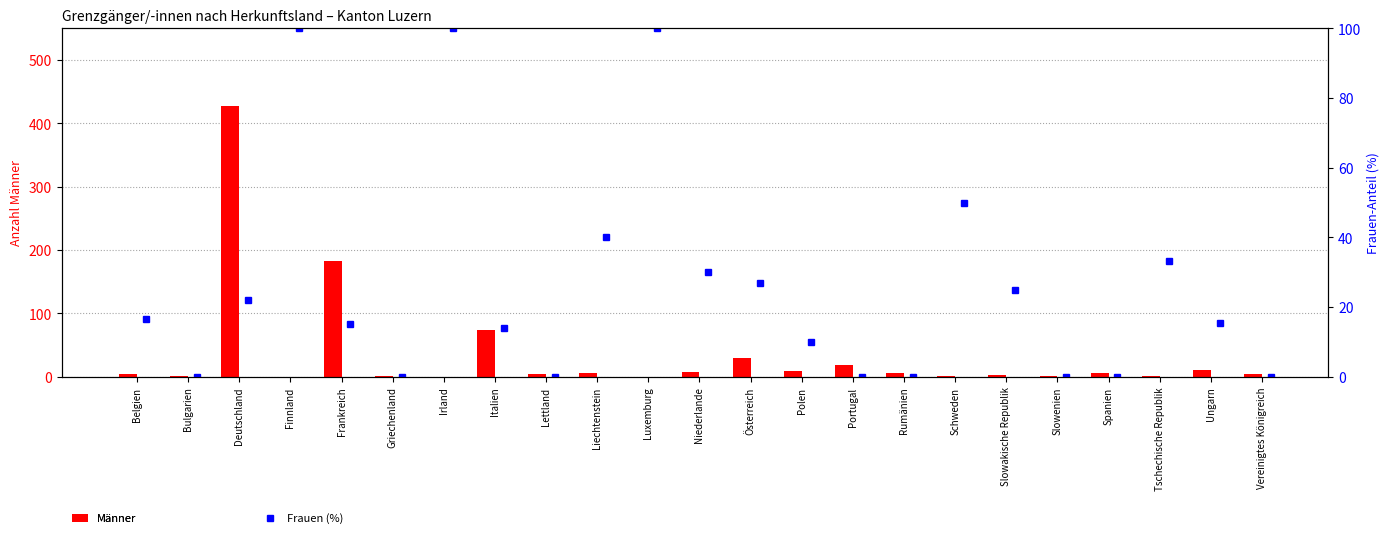

List the series in order of their overall mean, highest first.

Männer, Frauen (%)